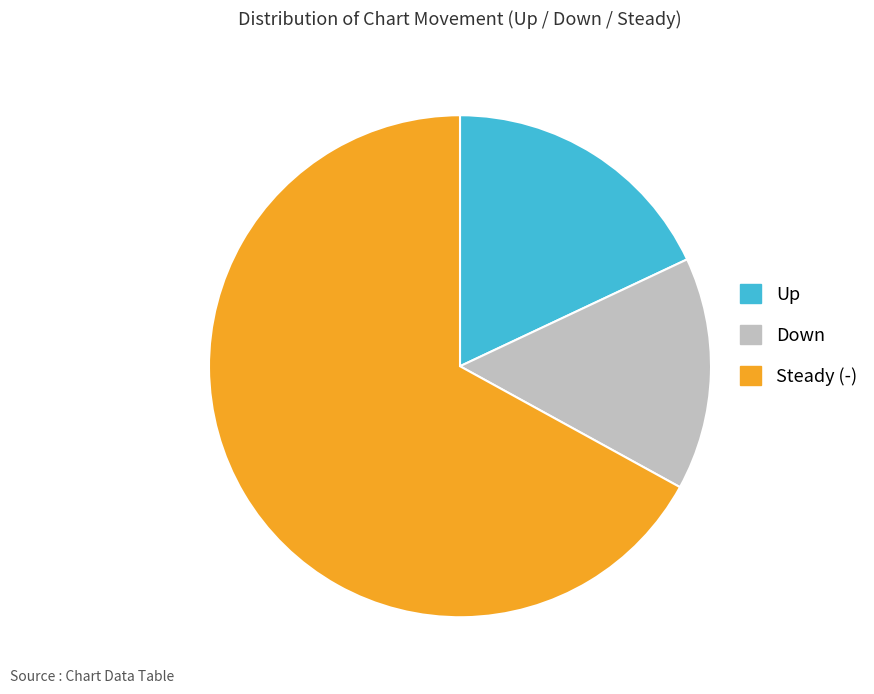

True or false: Down accounts for 23% of the total.

False